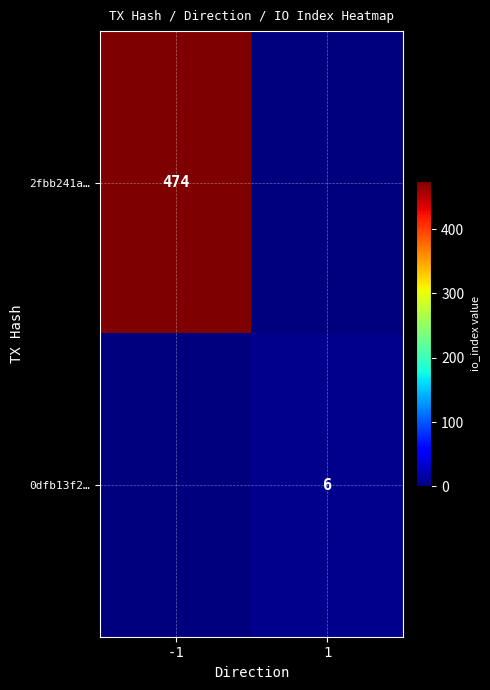

The value of 2fbb241a… at -1 is 781. True or false?

False